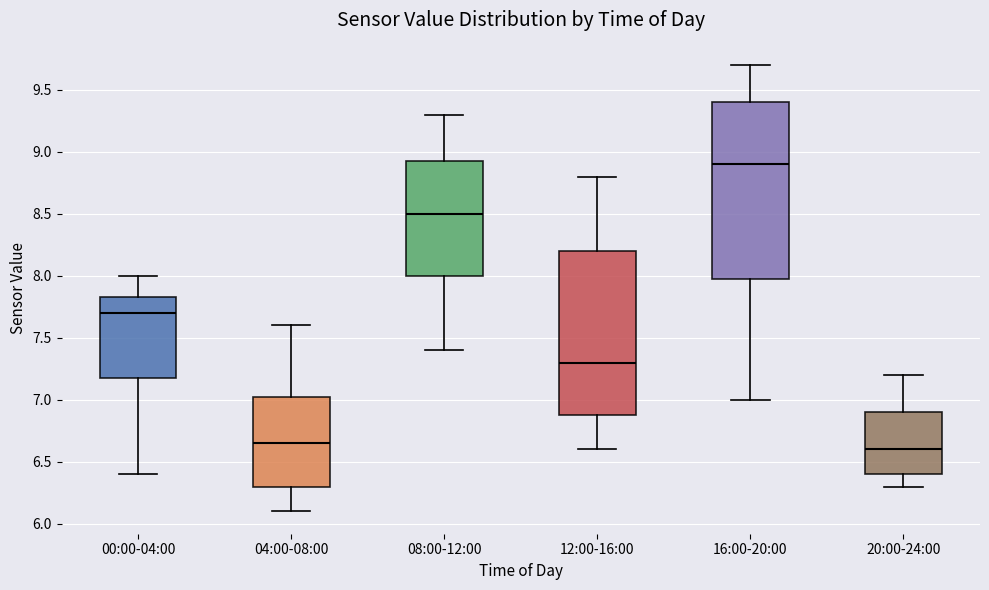

Where does the upper whisker of the box for 12:00-16:00 end on the y-axis? The values are not printed on the chart, so give them approximately, as read against the axis.

8.80